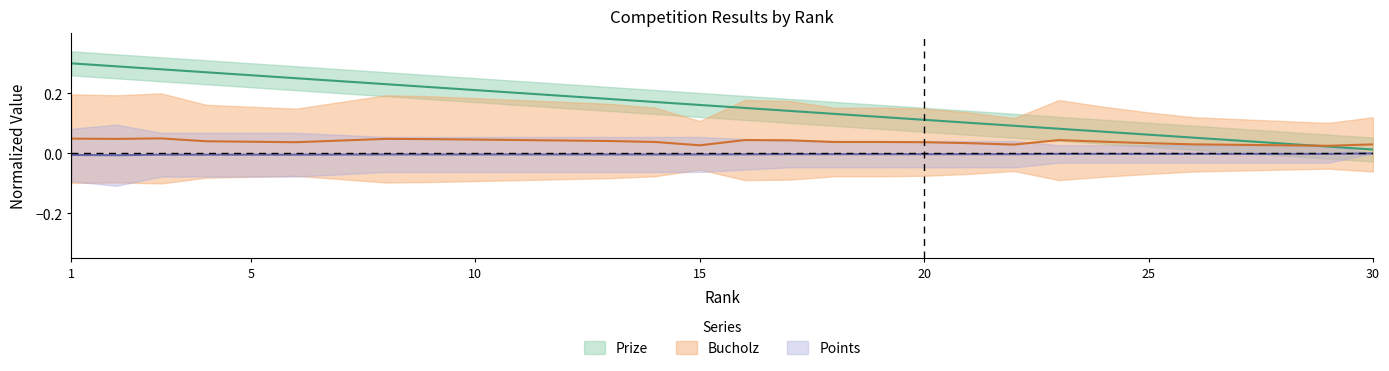

What value does the Prize series have at 8?

0.2